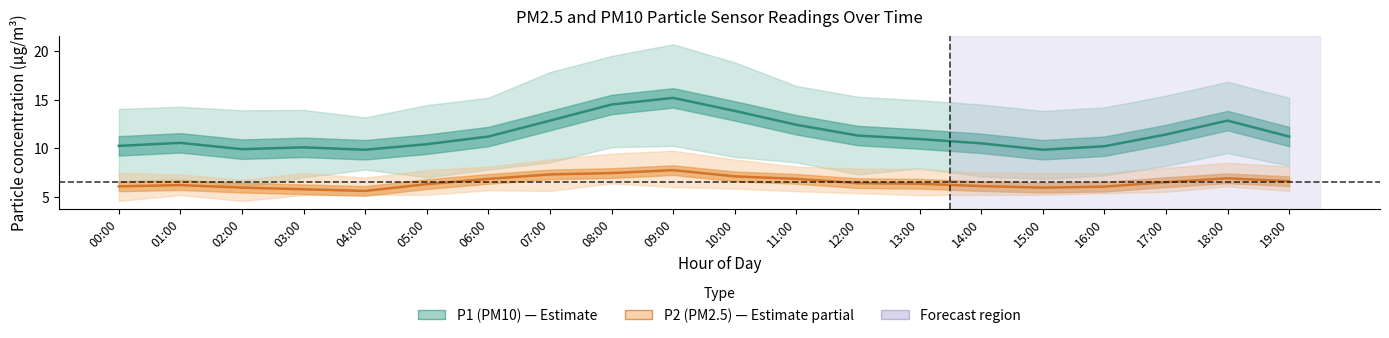

At which category does P1 (PM10) mean reach its first local valley?

02:00